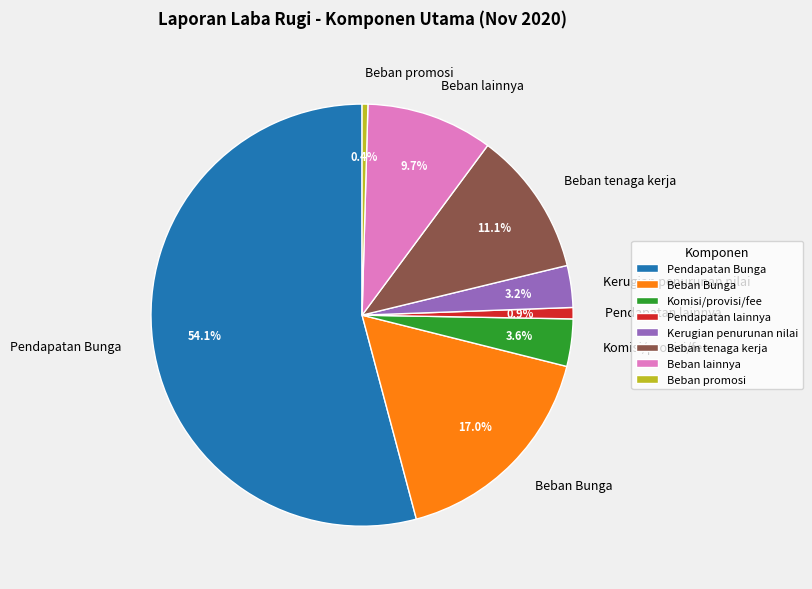

What is the majority slice?

Pendapatan Bunga